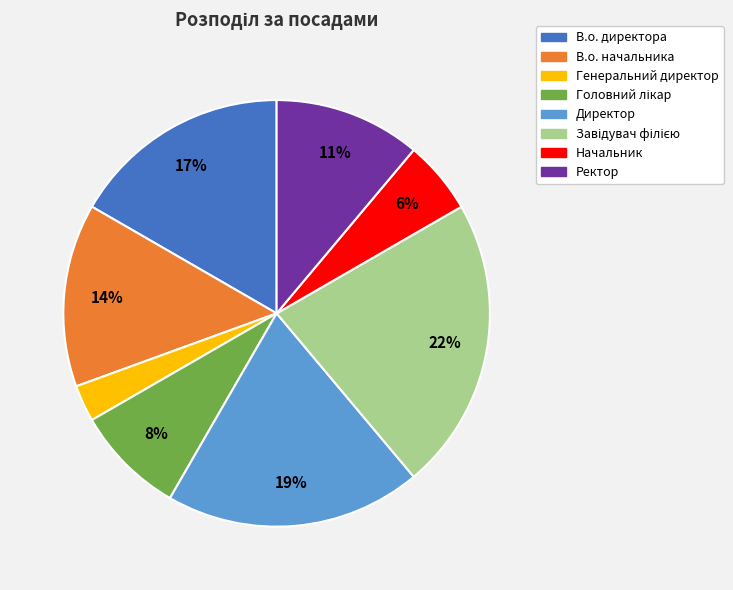

What is the smallest slice in the pie chart?

Генеральний директор